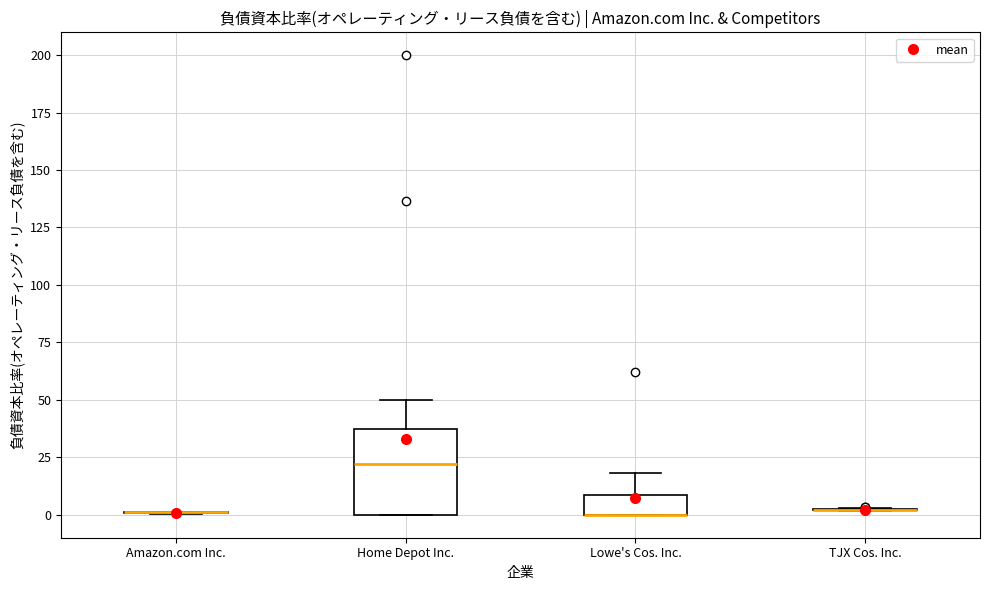

Where does the upper whisker of the box for Lowe's Cos. Inc. end on the y-axis? The values are not printed on the chart, so give them approximately, as read against the axis.

20